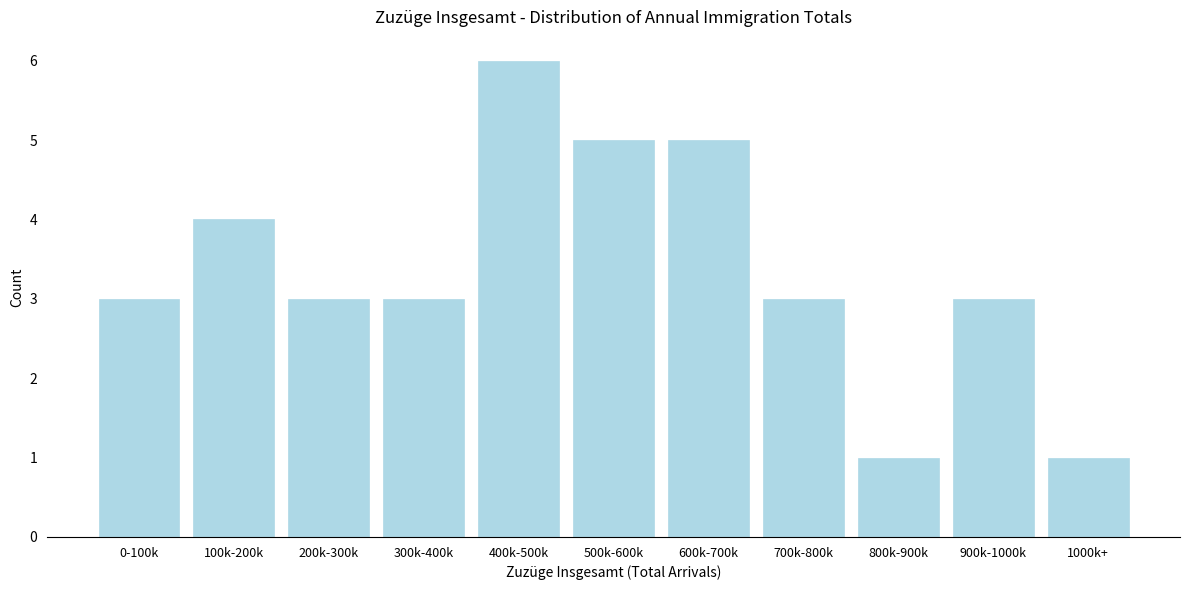

Reading left to right, transcribe all the data shown in this chart.

3	4	3	3	6	5	5	3	1	3	1